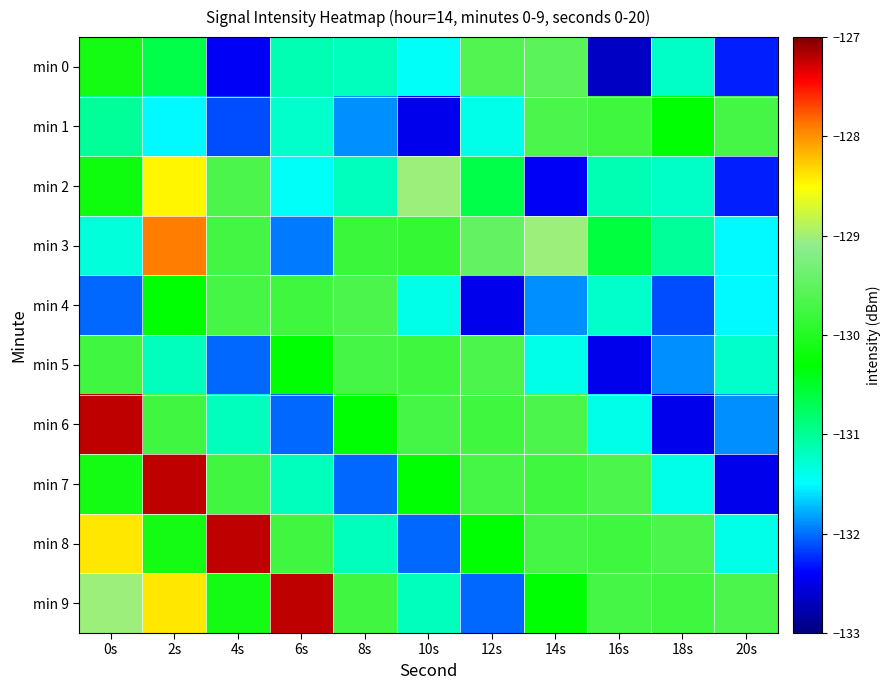

Reading left to right, extract all data points from this chart.

min 0: 0s=-130.1	2s=-130.6	4s=-132.4	6s=-131.1	8s=-131.2	10s=-131.5	12s=-129.6	14s=-129.5	16s=-132.7	18s=-131.2	20s=-132.3
min 1: 0s=-131.0	2s=-131.5	4s=-132.1	6s=-131.3	8s=-131.9	10s=-132.5	12s=-131.4	14s=-129.7	16s=-129.8	18s=-130.3	20s=-129.7
min 2: 0s=-130.2	2s=-128.5	4s=-129.7	6s=-131.5	8s=-131.2	10s=-129.0	12s=-130.6	14s=-132.4	16s=-131.1	18s=-131.2	20s=-132.3
min 3: 0s=-131.3	2s=-127.9	4s=-129.7	6s=-132.0	8s=-129.8	10s=-129.8	12s=-129.5	14s=-129.0	16s=-130.6	18s=-131.0	20s=-131.5
min 4: 0s=-132.0	2s=-130.3	4s=-129.7	6s=-129.8	8s=-129.7	10s=-131.4	12s=-132.5	14s=-131.9	16s=-131.3	18s=-132.1	20s=-131.5
min 5: 0s=-129.8	2s=-131.2	4s=-132.0	6s=-130.3	8s=-129.7	10s=-129.8	12s=-129.7	14s=-131.4	16s=-132.5	18s=-131.9	20s=-131.3
min 6: 0s=-127.2	2s=-129.8	4s=-131.2	6s=-132.0	8s=-130.3	10s=-129.7	12s=-129.8	14s=-129.7	16s=-131.4	18s=-132.5	20s=-131.9
min 7: 0s=-130.1	2s=-127.2	4s=-129.8	6s=-131.2	8s=-132.0	10s=-130.3	12s=-129.7	14s=-129.8	16s=-129.7	18s=-131.4	20s=-132.5
min 8: 0s=-128.4	2s=-130.1	4s=-127.2	6s=-129.8	8s=-131.2	10s=-132.0	12s=-130.3	14s=-129.7	16s=-129.8	18s=-129.7	20s=-131.4
min 9: 0s=-129.0	2s=-128.4	4s=-130.1	6s=-127.2	8s=-129.8	10s=-131.2	12s=-132.0	14s=-130.3	16s=-129.7	18s=-129.8	20s=-129.7